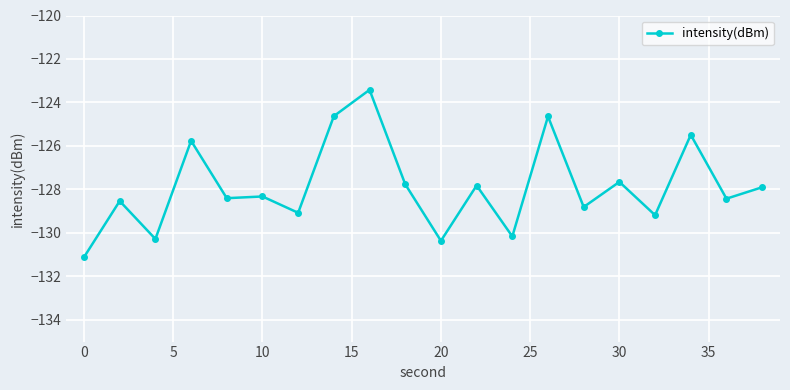

What is the value of the 2nd point from the left?

-128.5